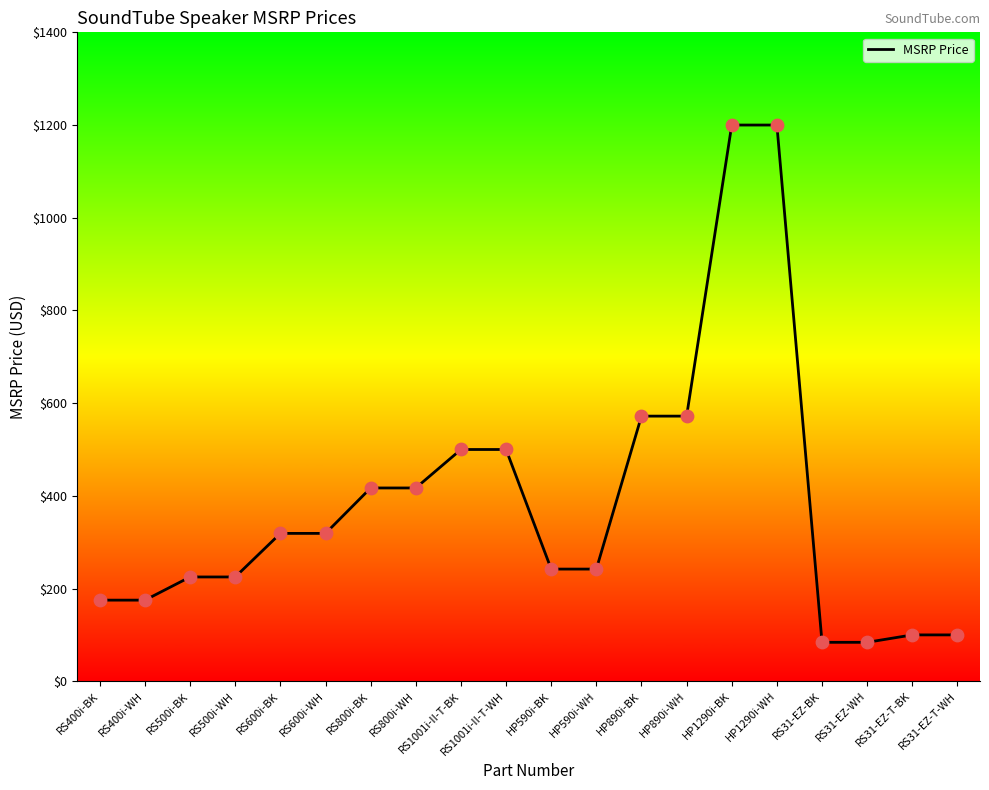

What is the change in value from HP890i-BK to RS31-EZ-WH?

-488